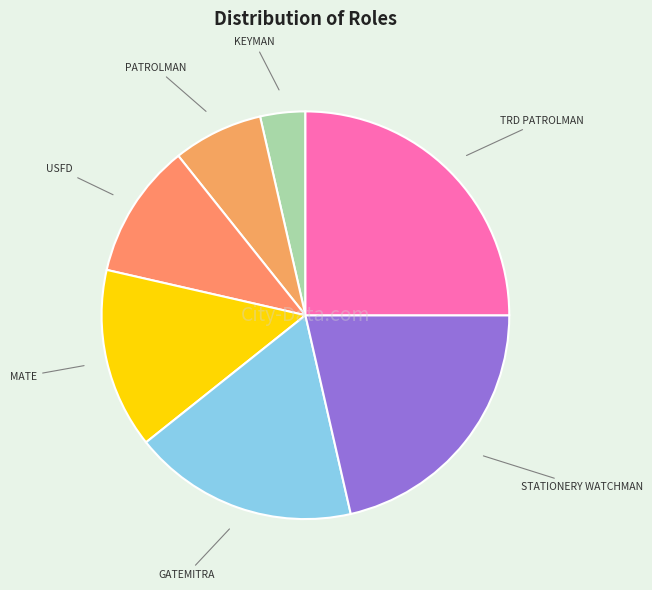

How many segments does this pie chart have?

7